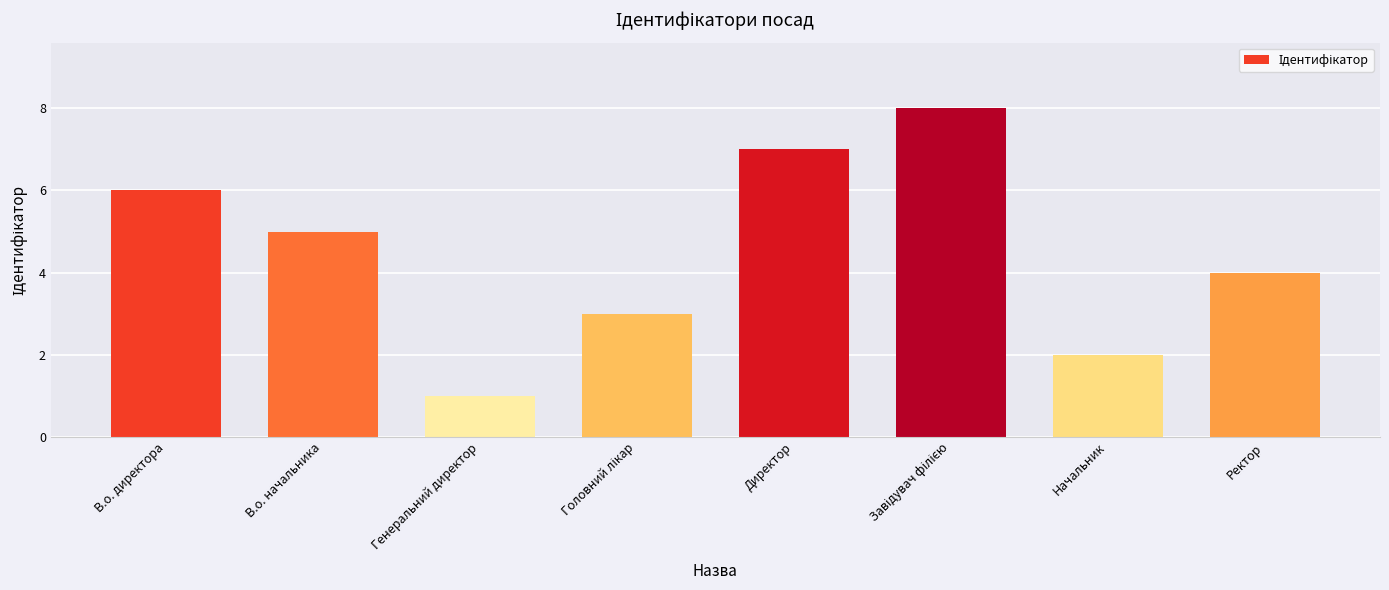

What is the label of the 2nd bar from the left?

В.о. начальника